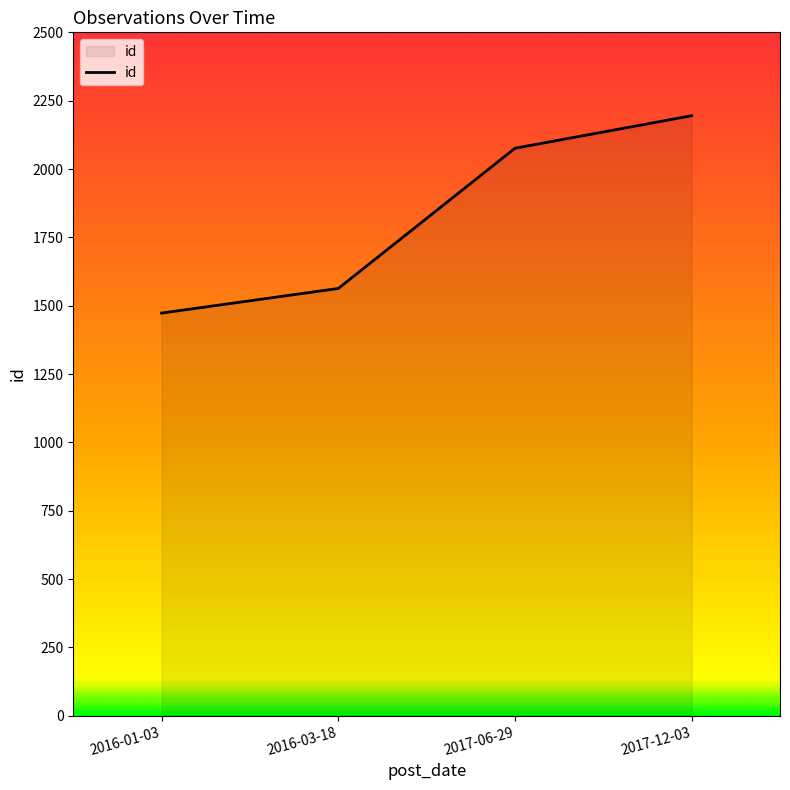

Which category has the highest value across all series?

2017-12-03